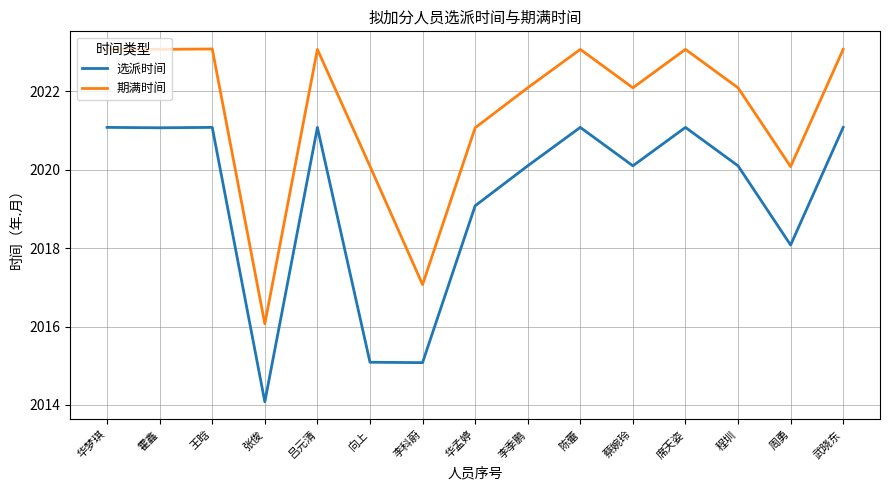

Is the value of 选派时间 at 程圳 greater than the value of 期满时间 at 华孟婷?

No